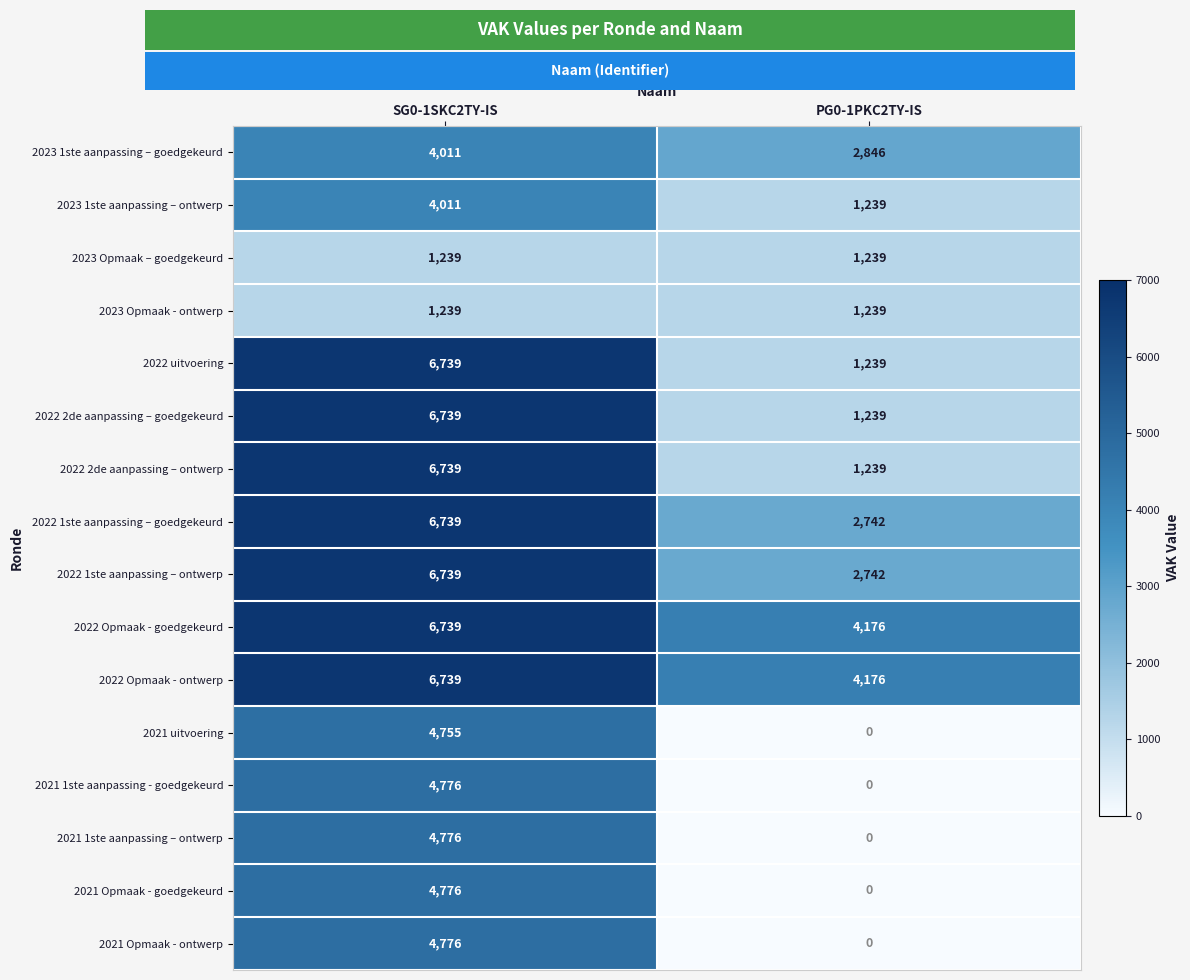

What is the approximate value of 2023 1ste aanpassing – ontwerp at PG0-1PKC2TY-IS?

1239